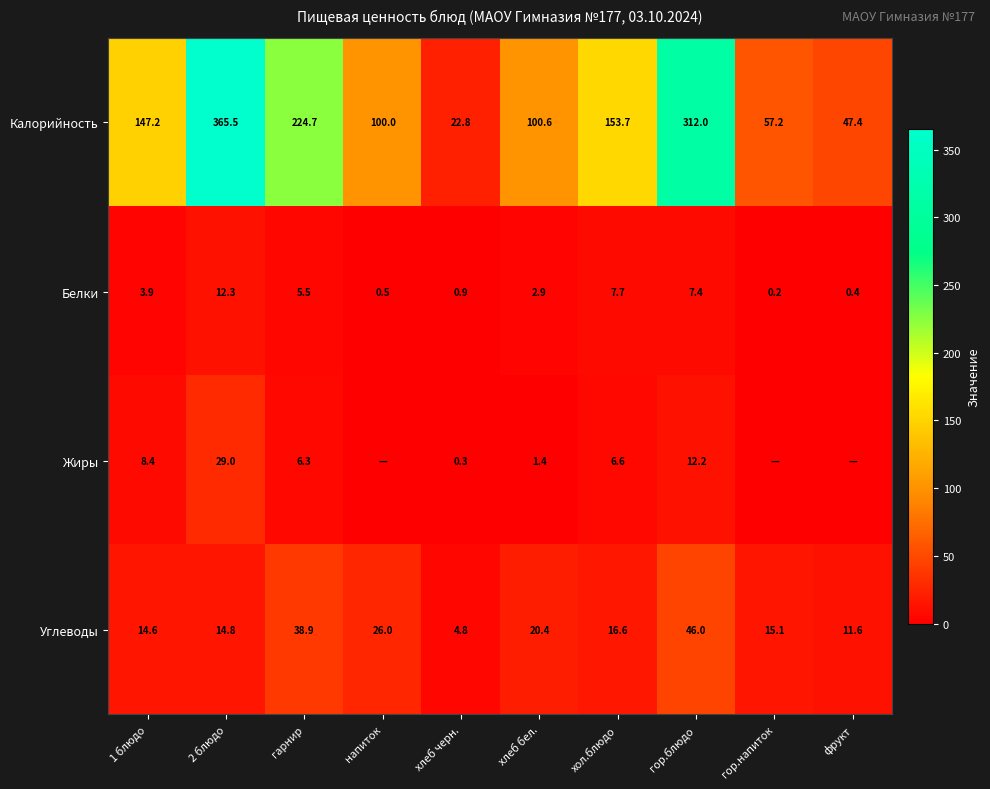

Which has a higher value, фрукт or напиток?

напиток